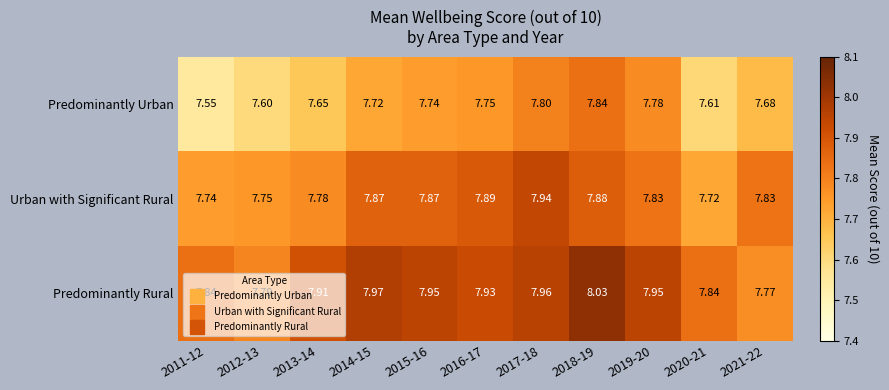

Rank the series by their maximum value, from lowest to highest.

Predominantly Urban, Urban with Significant Rural, Predominantly Rural